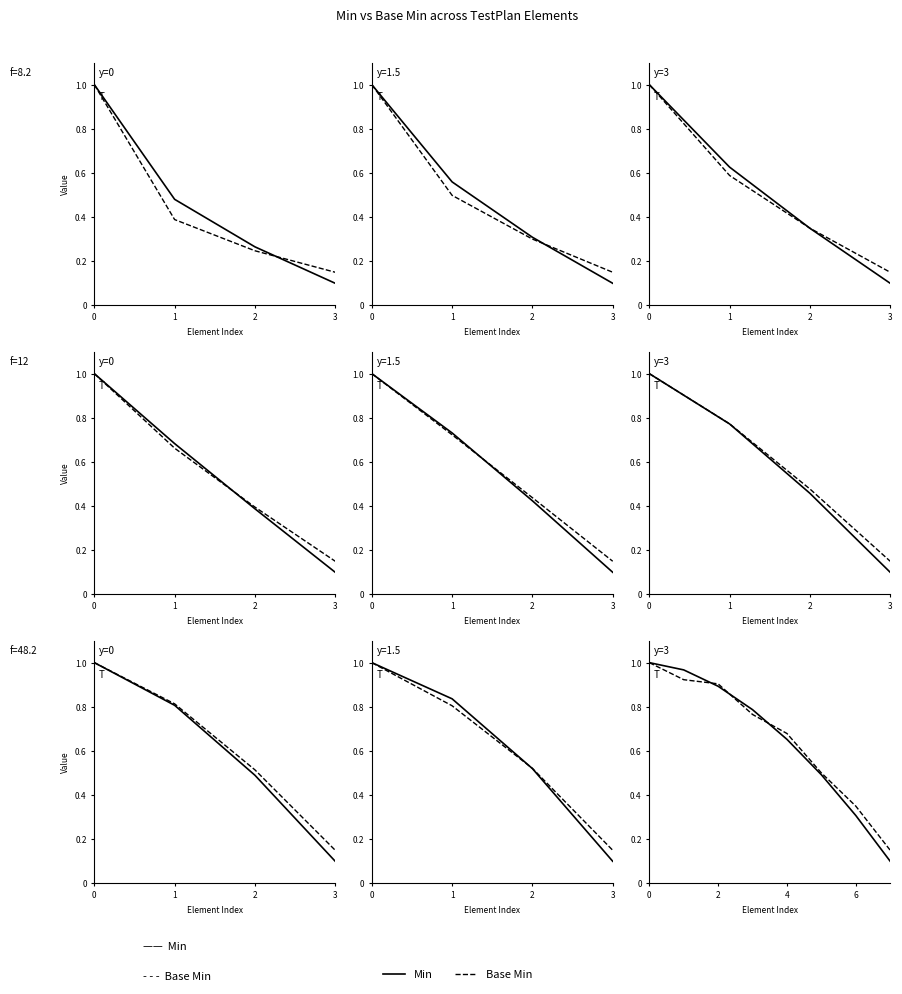

Where is Base Min nearest to the value 0?

7